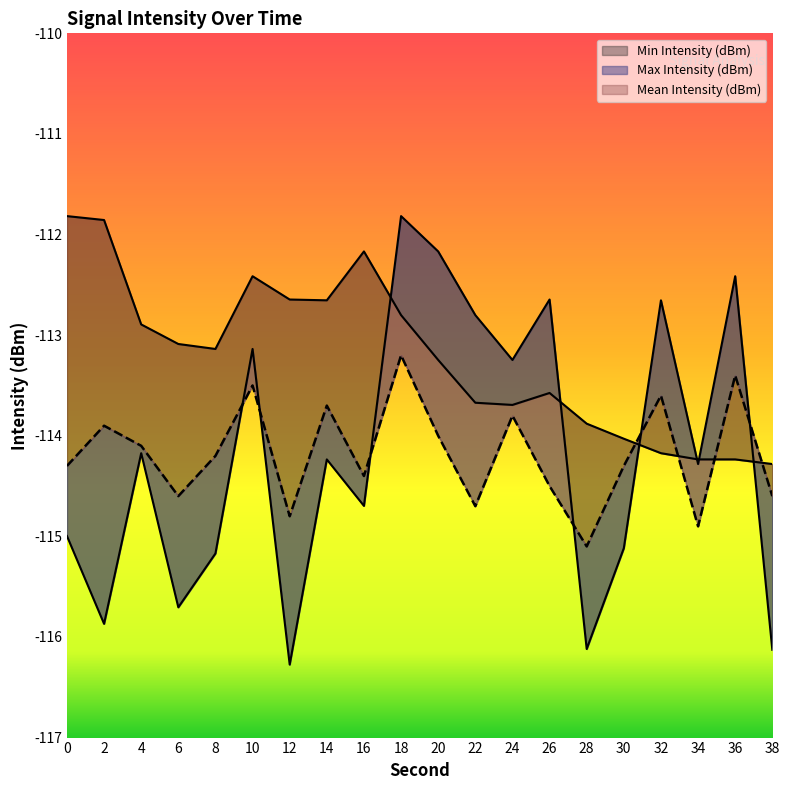

True or false: Max Intensity (dBm) and Mean Intensity (dBm) cross at least once.

True